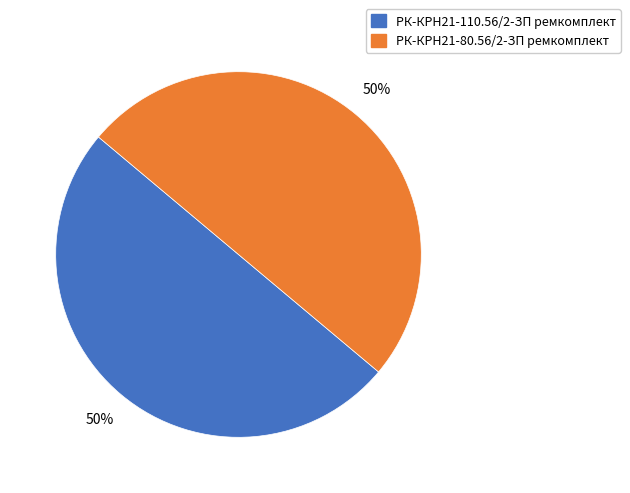

To the nearest percent, what portion does РК-КРН21-110.56/2-ЗП ремкомплект represent?

50%